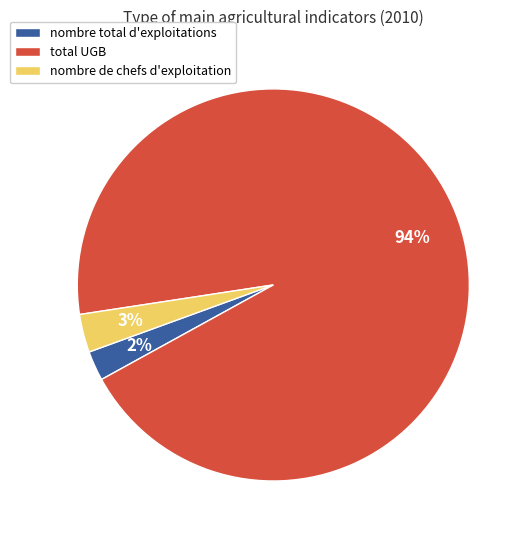

To the nearest percent, what is the average slice percentage?

33%